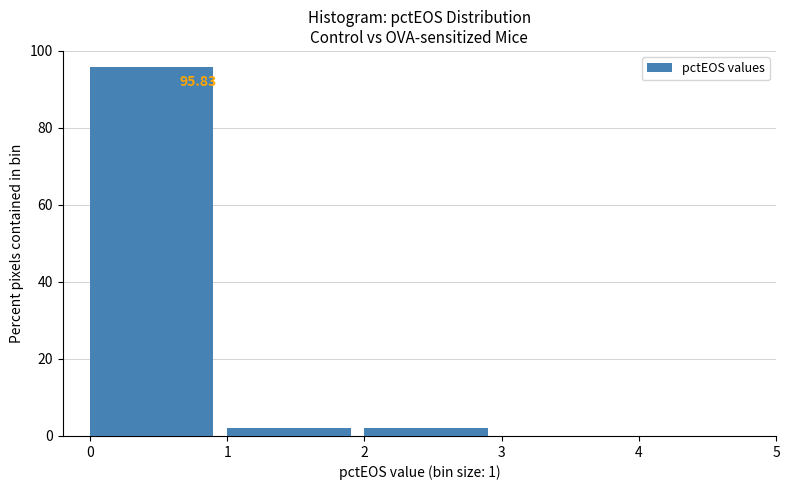

Which range on the x-axis has the tallest bar?

0 to 1